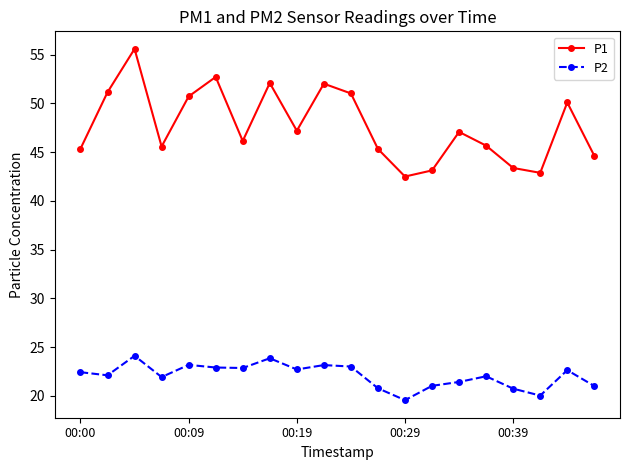

Which series has the widest spread of values?

P1